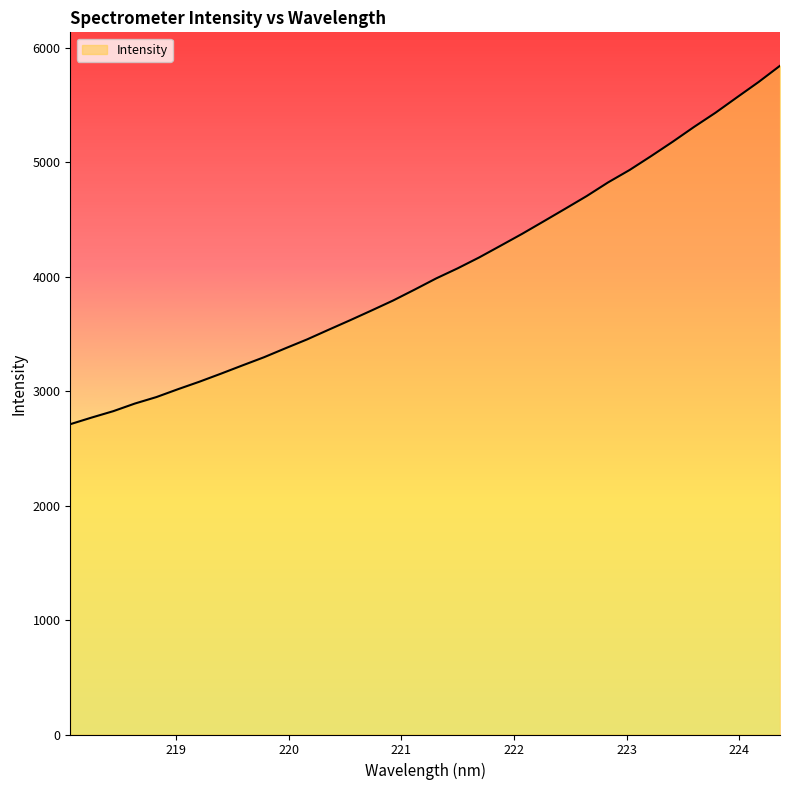

What is the maximum value shown in the chart?

5840.6